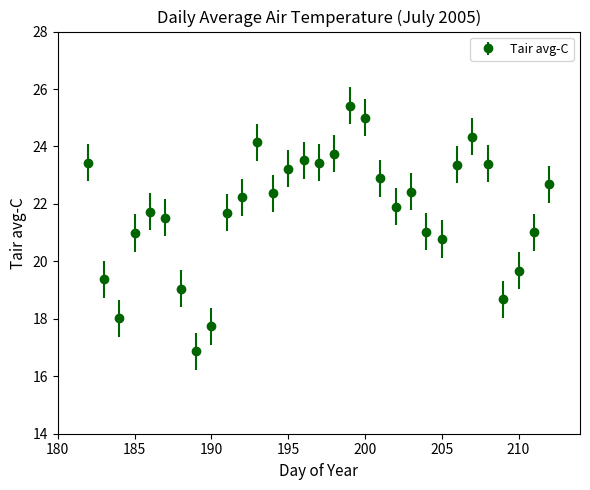

True or false: there are more than 2 points higher than both neighbors.

True